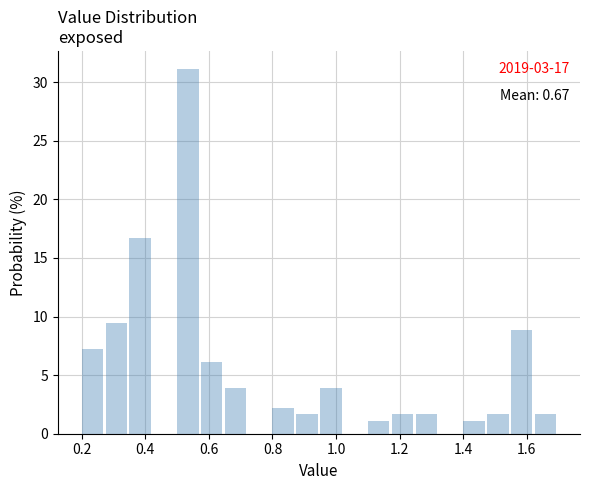

Read against the x-axis, roughly where is the centre of the tallest bar?

0.54